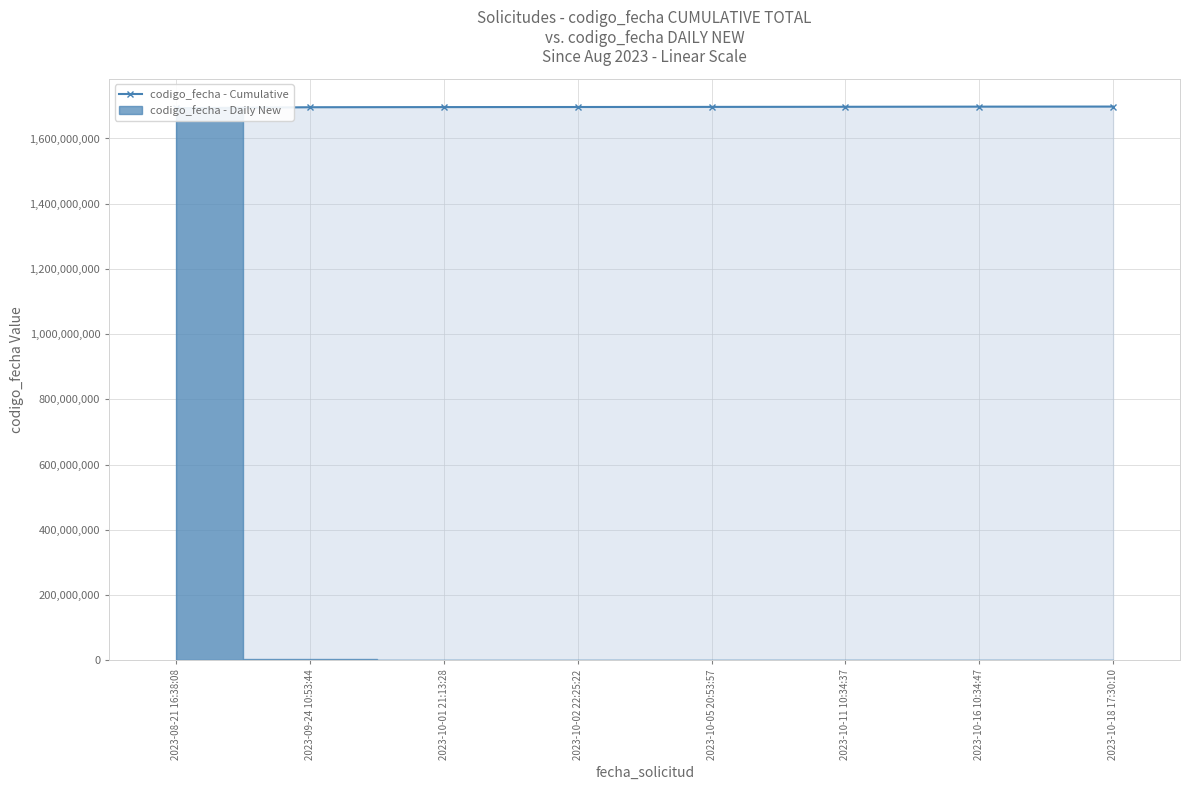

What is the minimum value shown in the chart?

1692862335